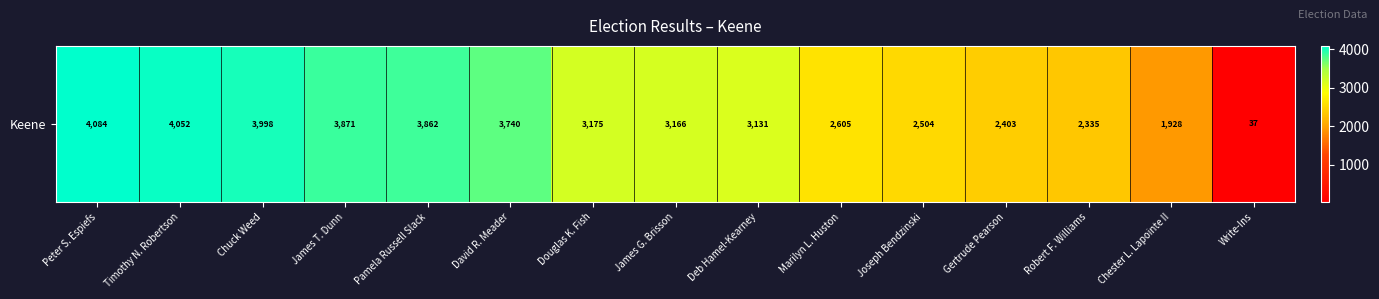

What is the change in value from Peter S. Espiefs to David R. Meader?

-344